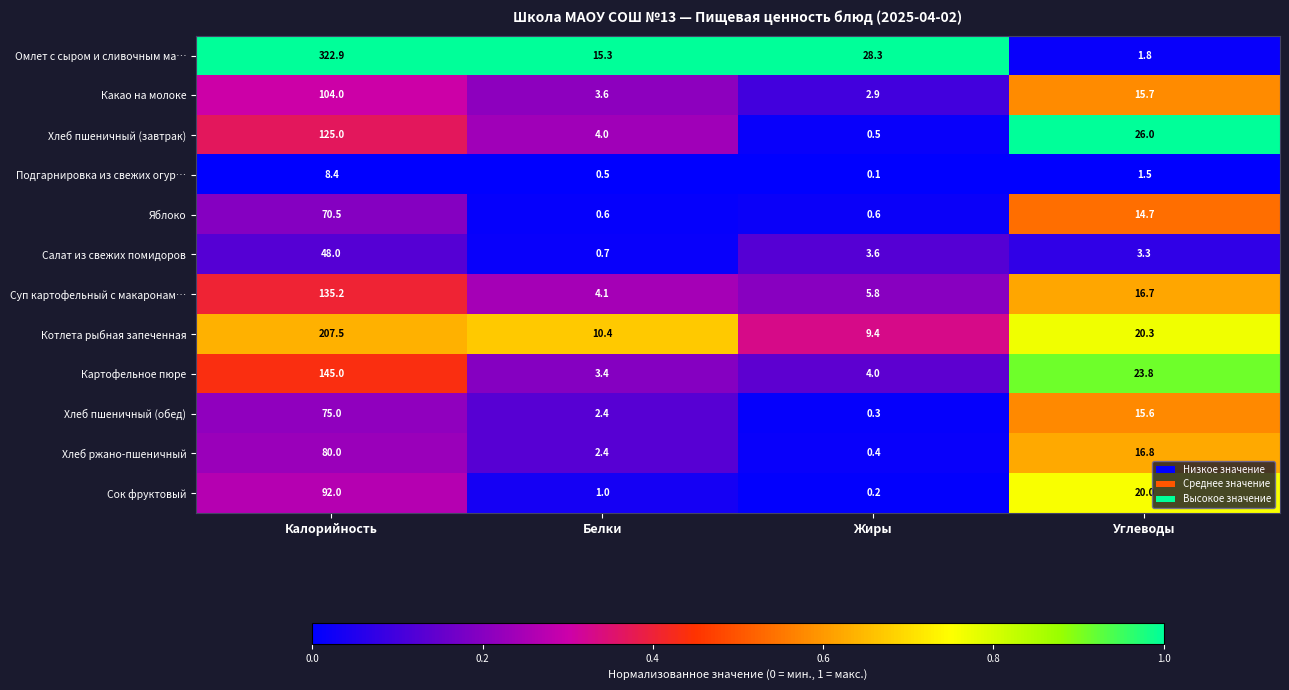

Between Калорийность and Белки, which series saw the biggest shift?

Омлет с сыром и сливочным ма…